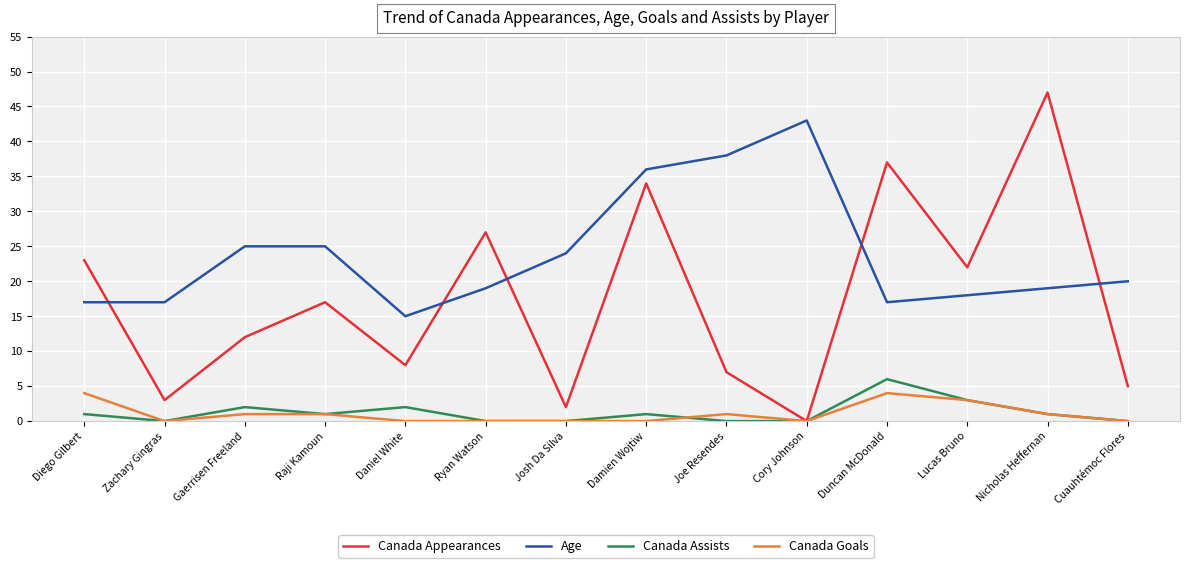

What is the sum of all Canada Appearances values?

244